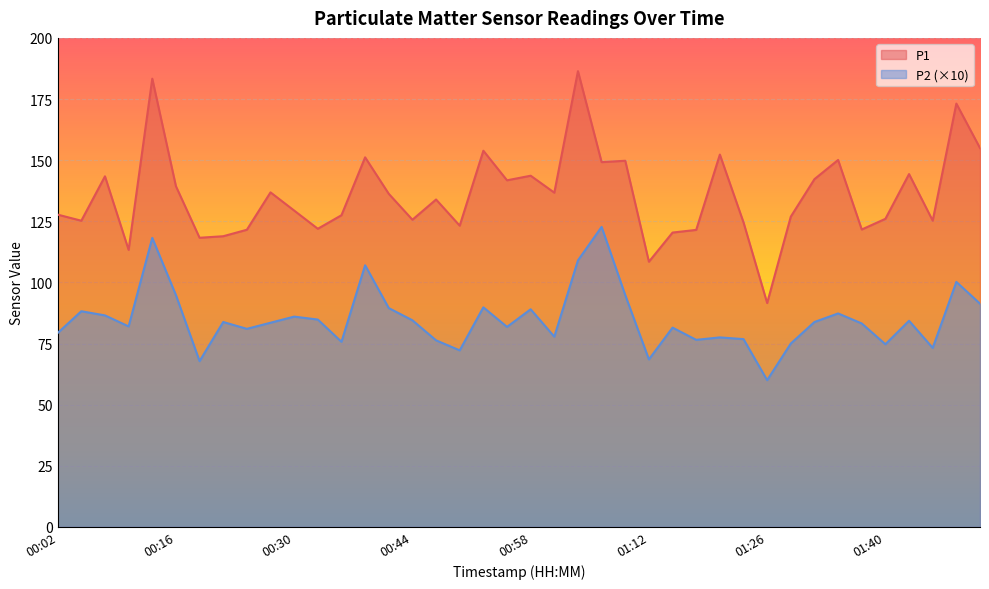

What is the sum of the P1 values at 01:31 and 01:42?

286.5